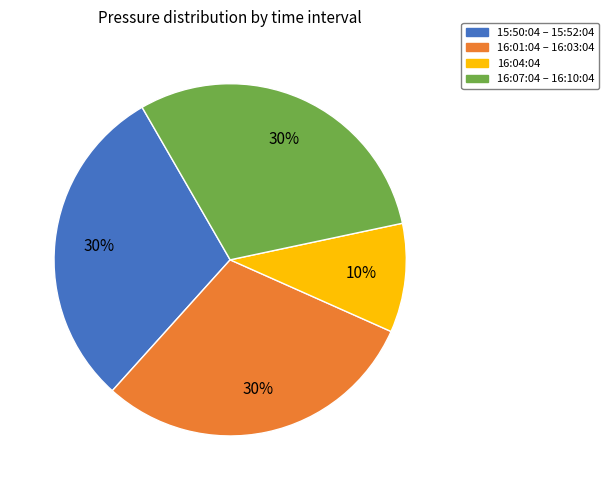

To the nearest percent, what is the average slice percentage?

25%